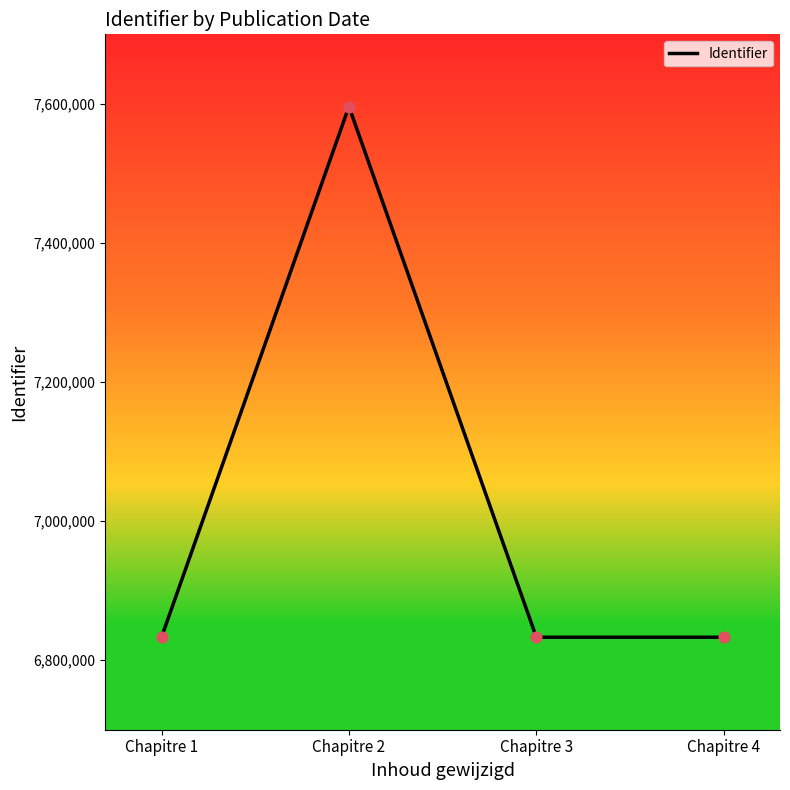

Approximately how many times larger is the value at Chapitre 1 compared to Chapitre 2?

0.9